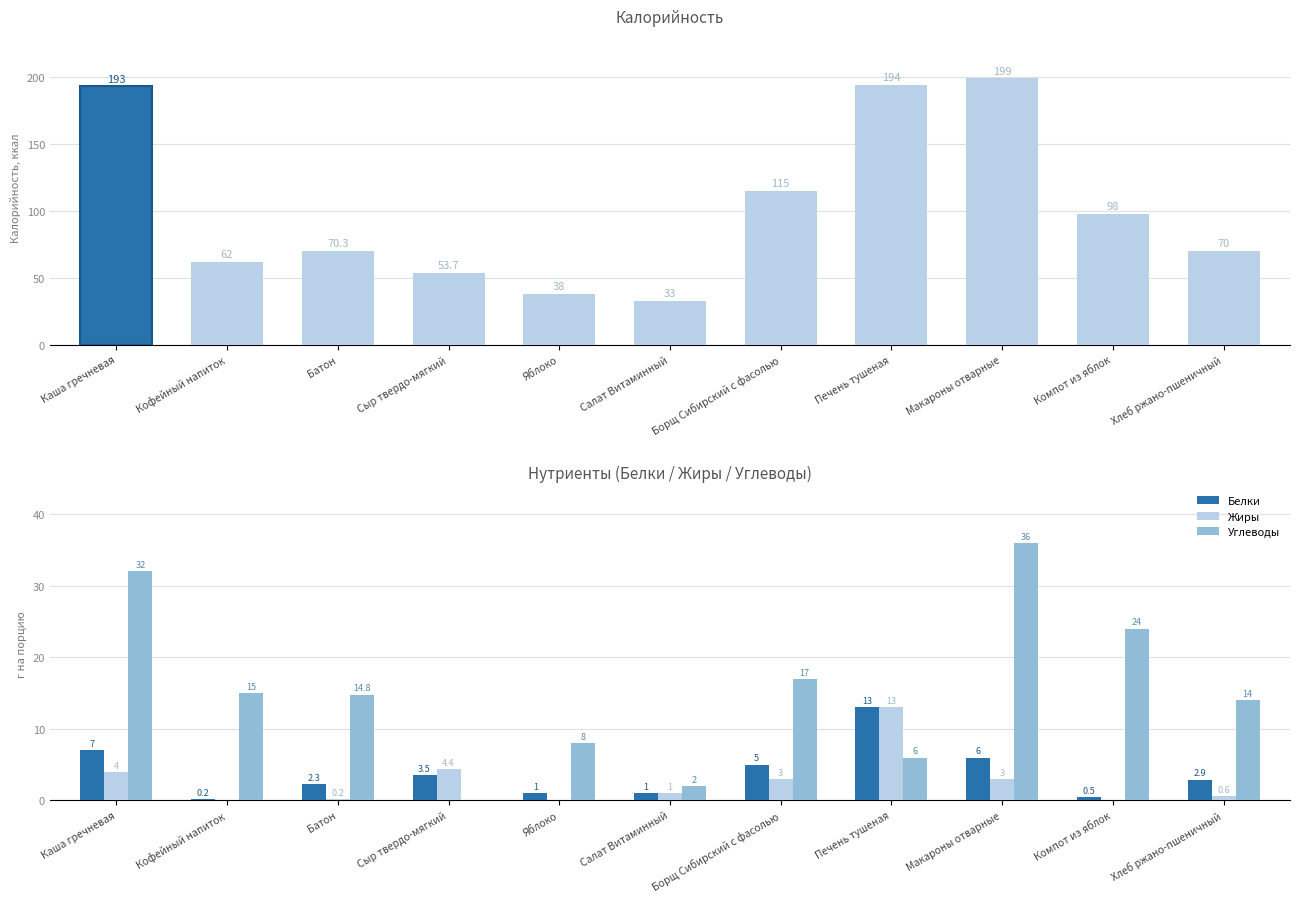

At Печень тушеная, list the series in order from smallest to largest.

Углеводы, Белки, Жиры, Калорийность